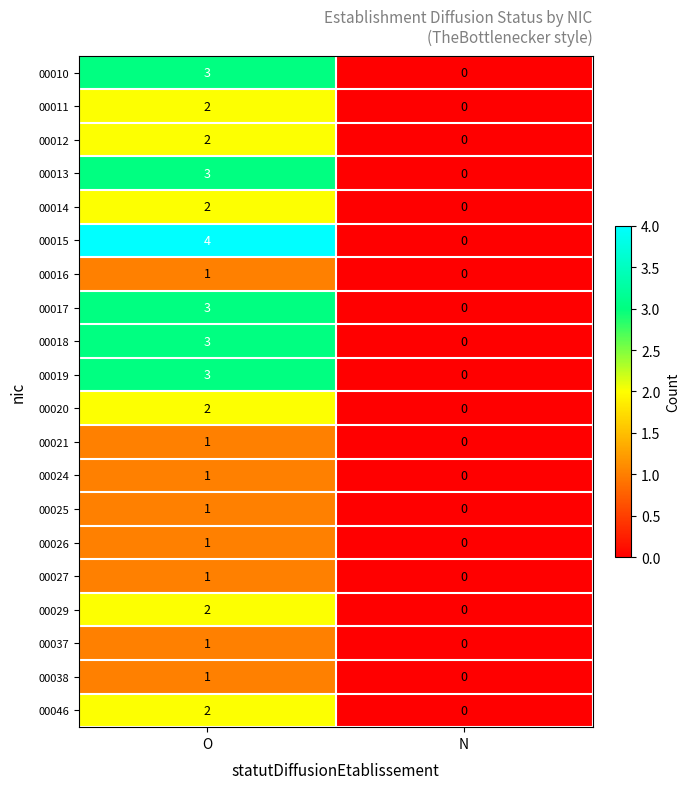

How many series are shown in this chart?

20